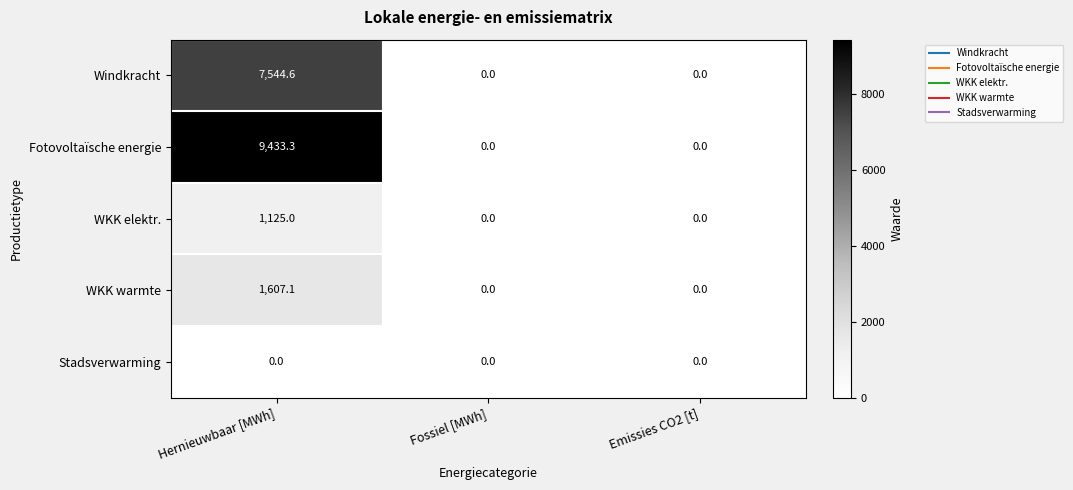

The Fotovoltaïsche energie series shows 0.0 at Fossiel [MWh]. True or false?

True